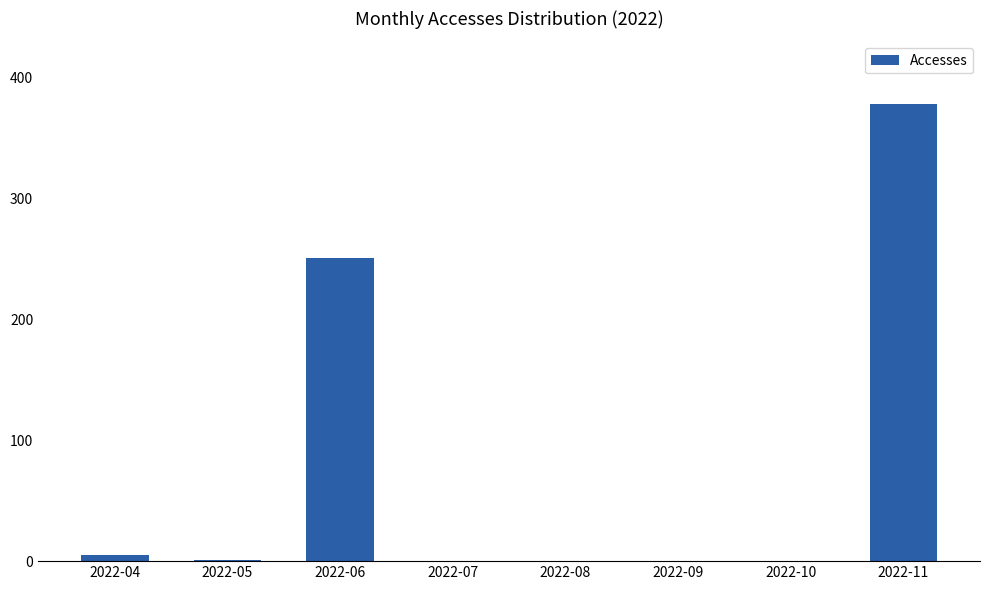

True or false: the data shows 1 at 2022-05.

True